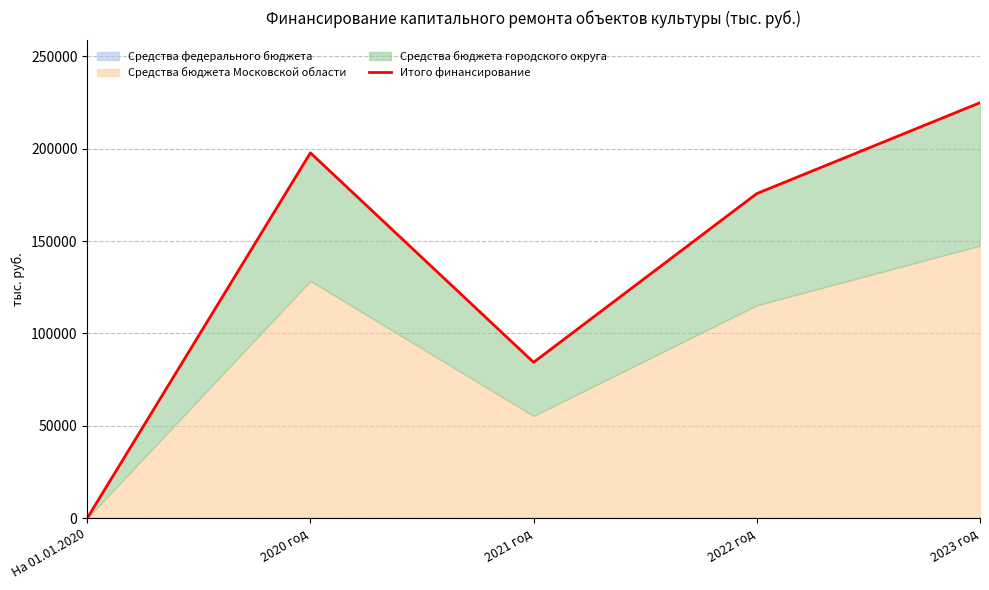

What is the difference between the second highest and minimum values?

197725.2